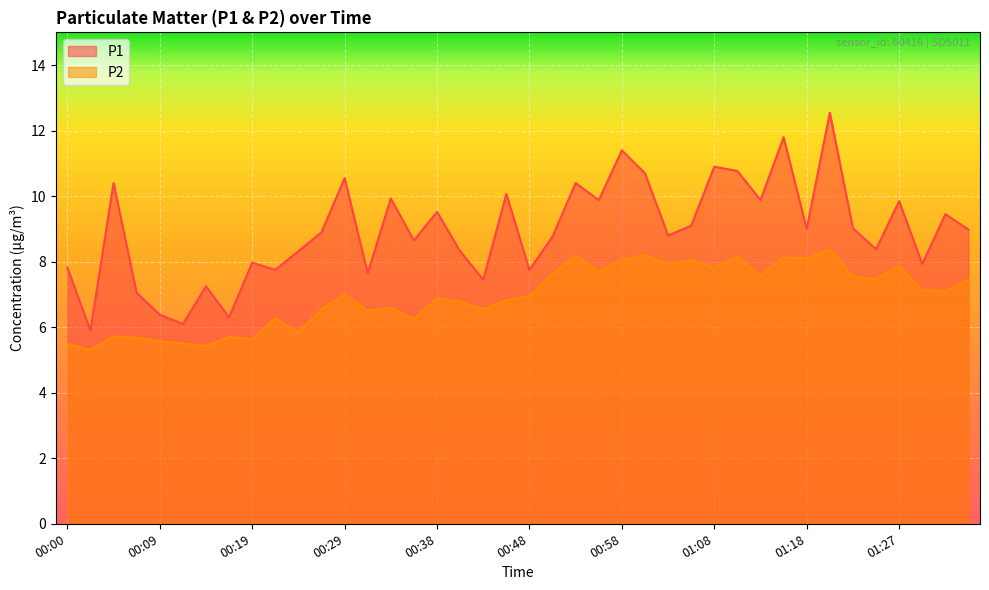

What is the difference between the maximum and minimum values in the P1 series?

6.7